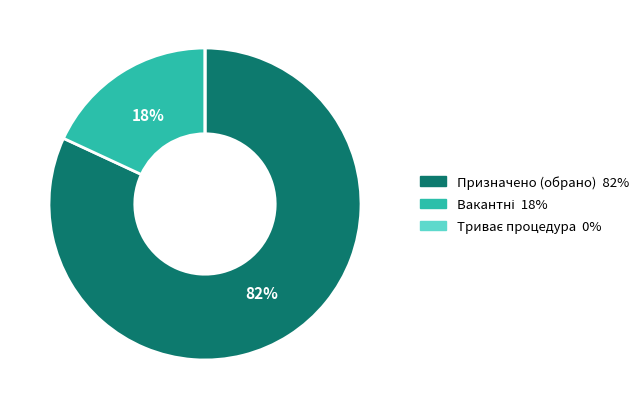

Does any single category account for the majority?

Yes